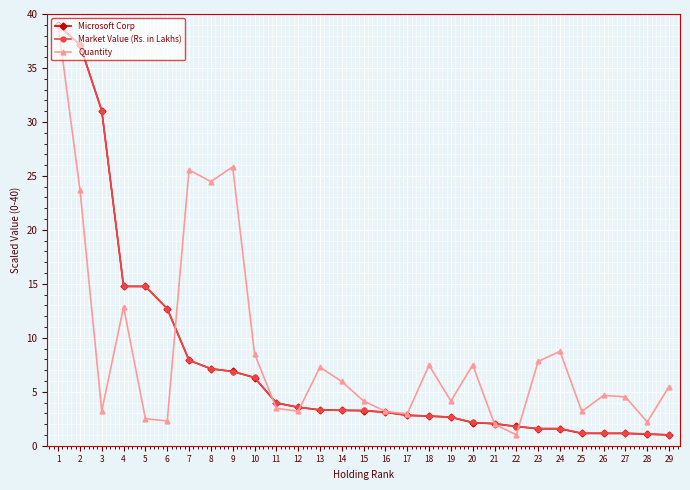

What is the difference between the highest and lowest values at 25?

2.0